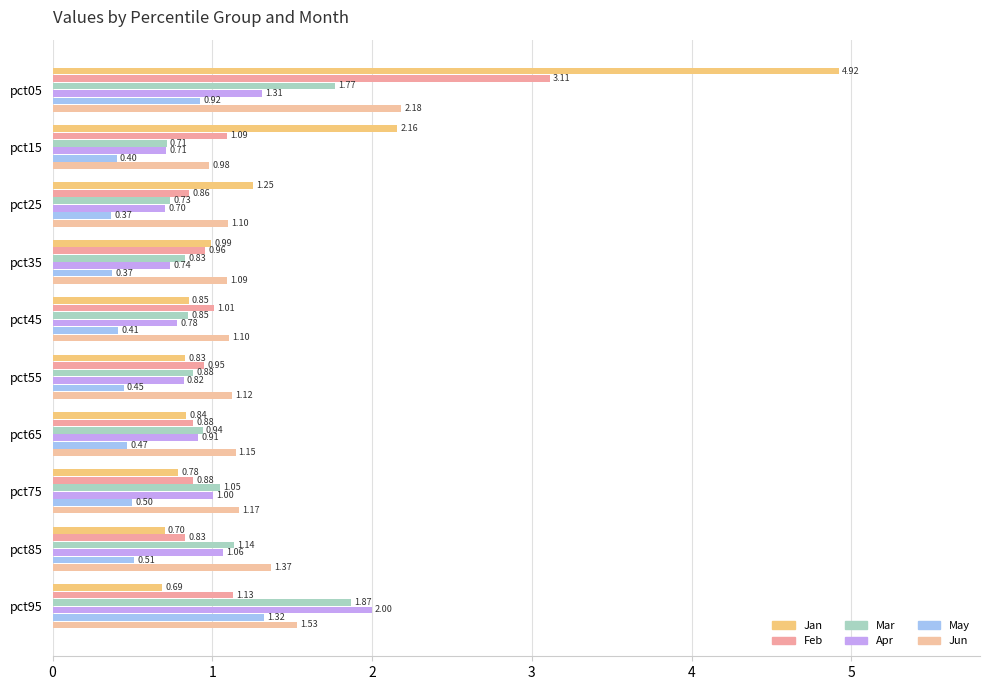

Count the number of categories in the chart.

10